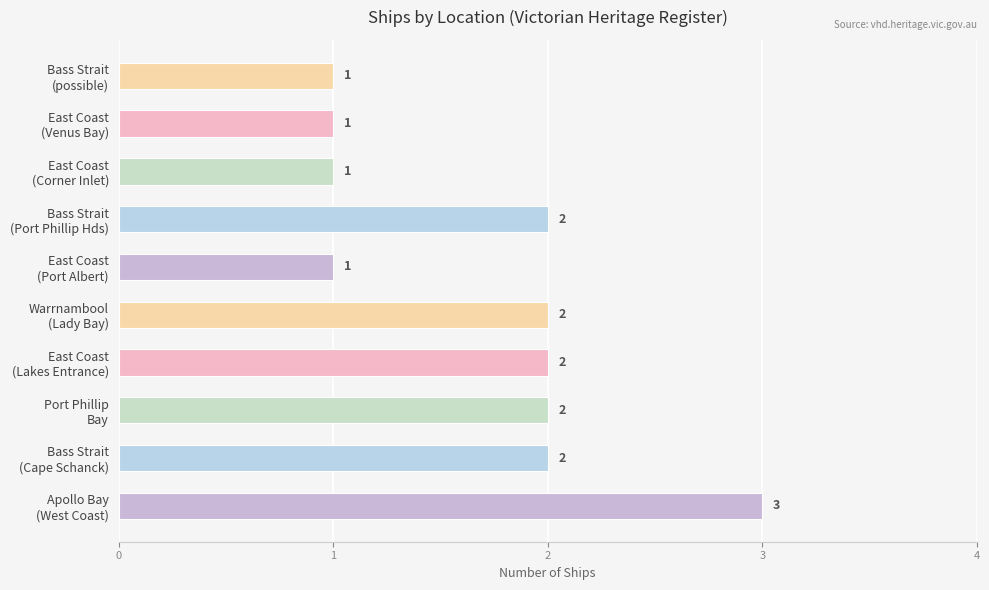

Count the values in the range 1 to 2.

9